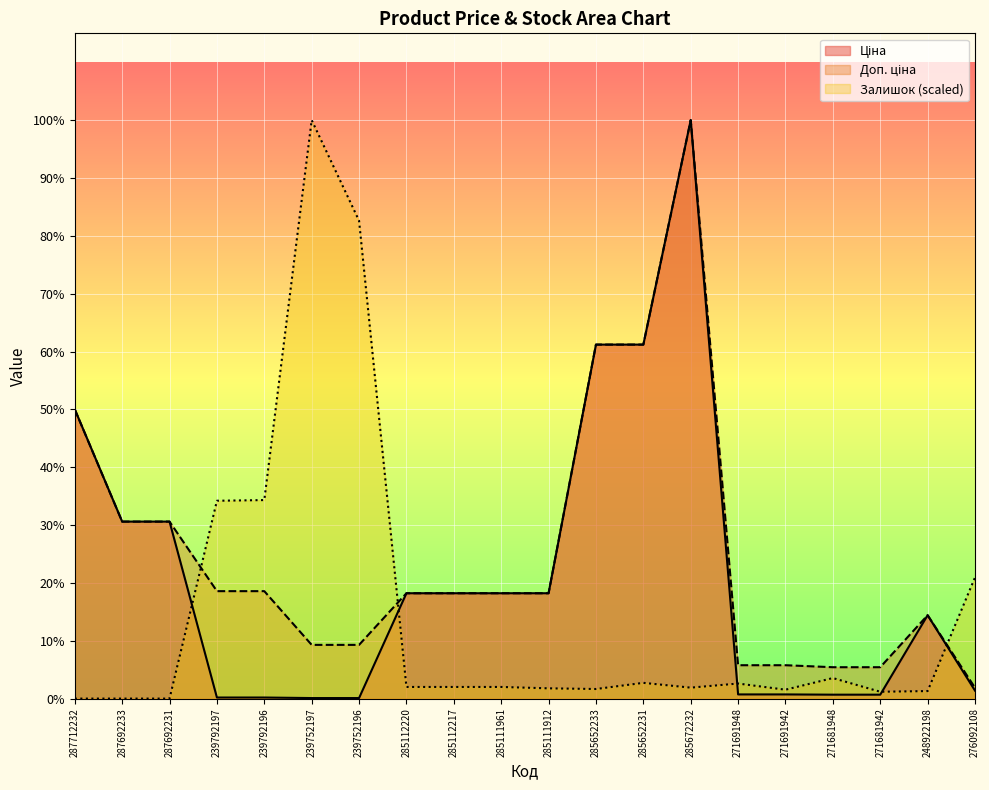

Is the value of Залишок at 239792196 greater than the value of Ціна at 271681948?

Yes